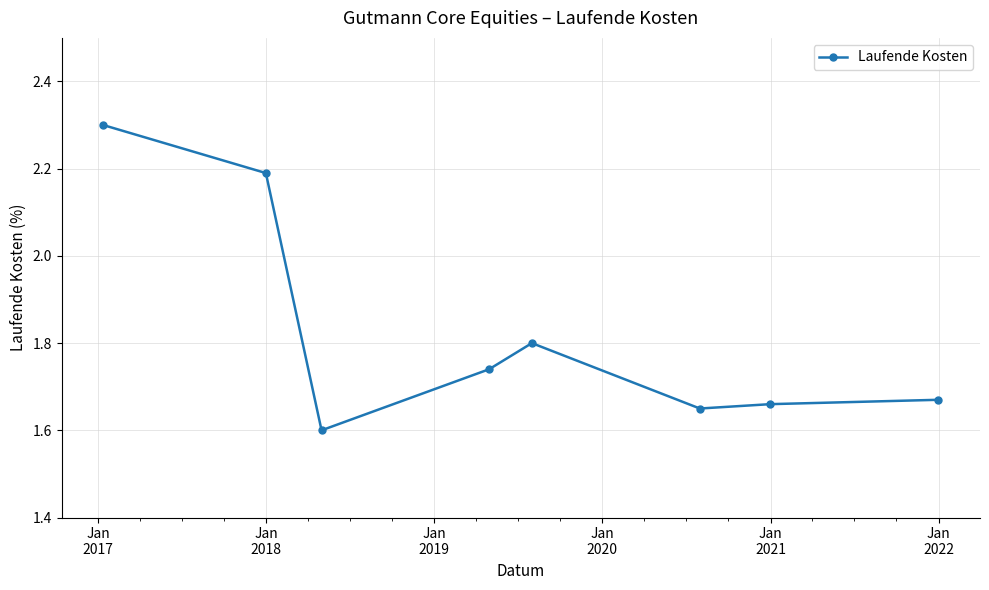

What is the difference between the maximum and minimum values?

0.7